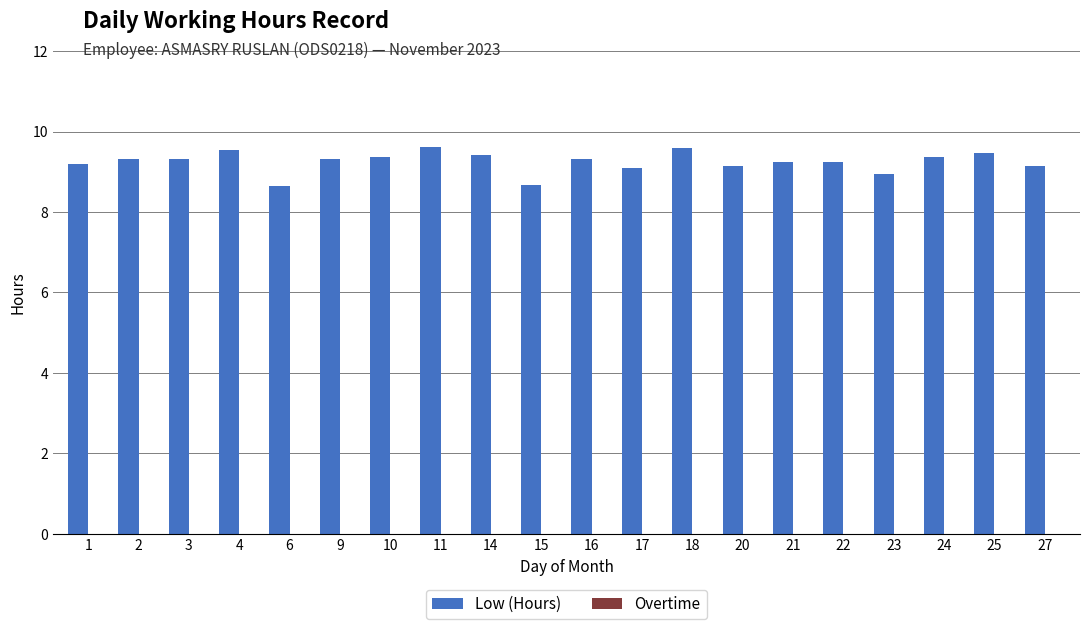

What is the change in value from 17 to 25?

+0.4